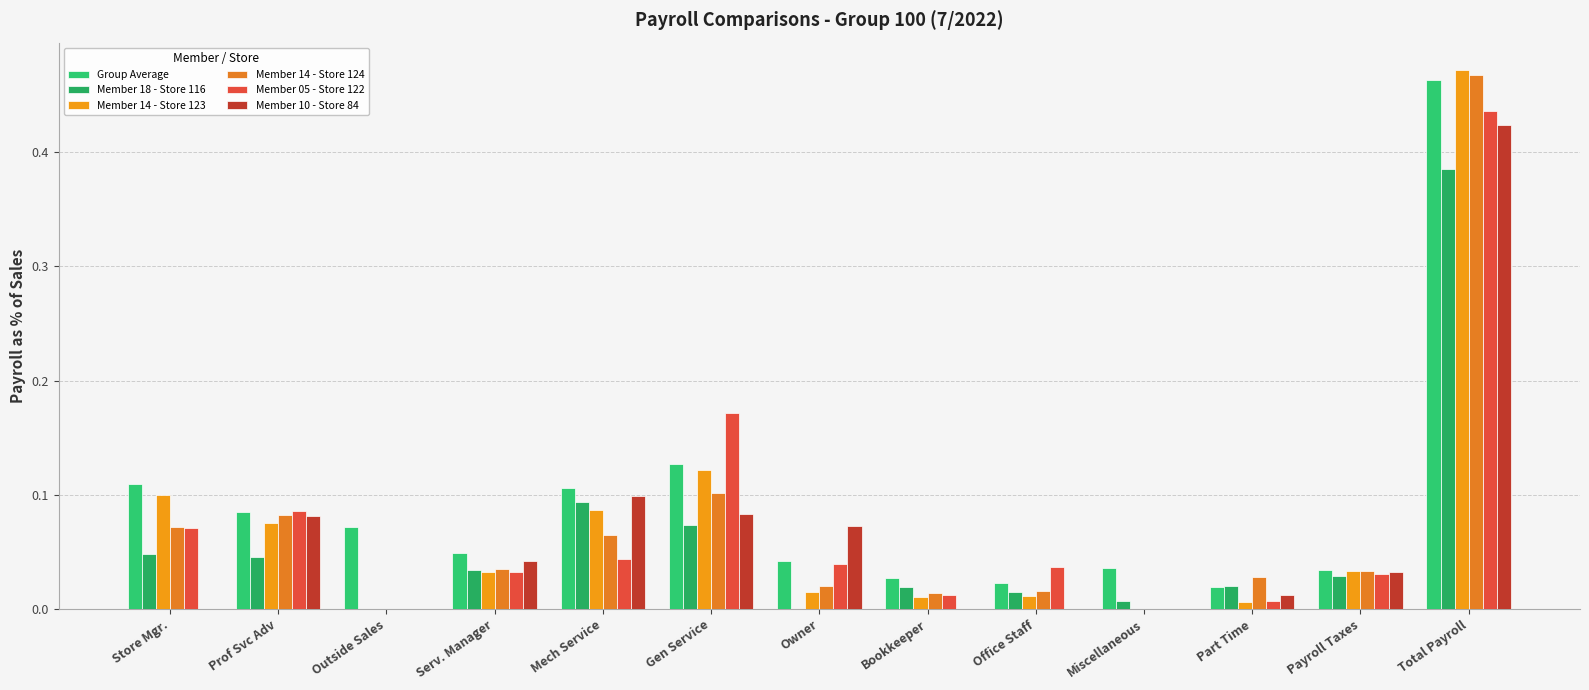

What is the sum of all Member 14 - Store 124 values?

0.9